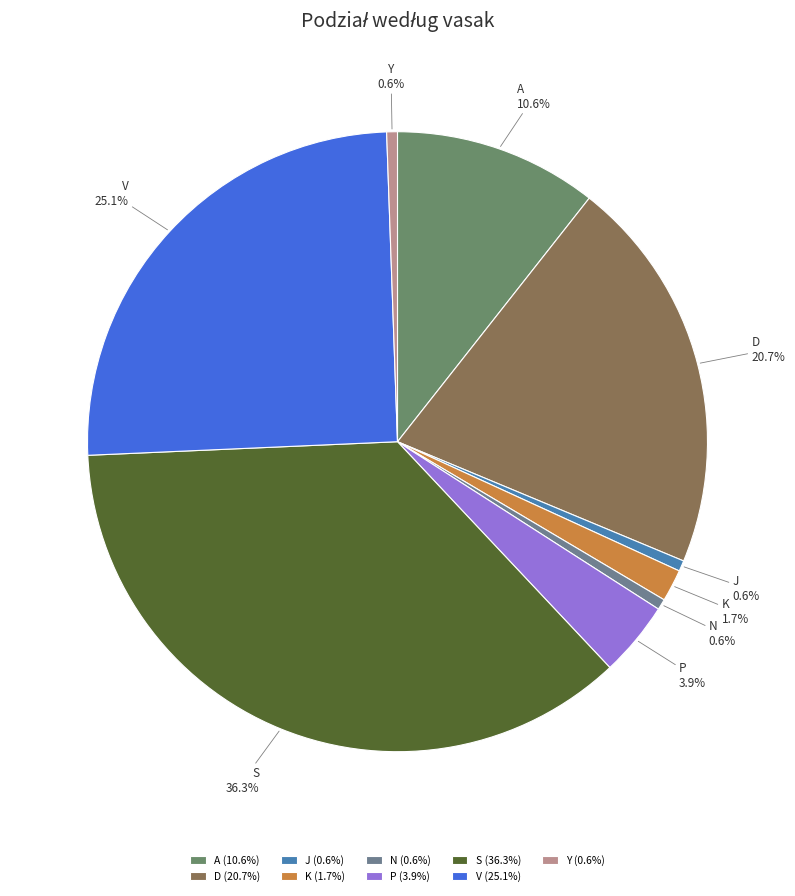

To the nearest percent, what portion does D represent?

21%